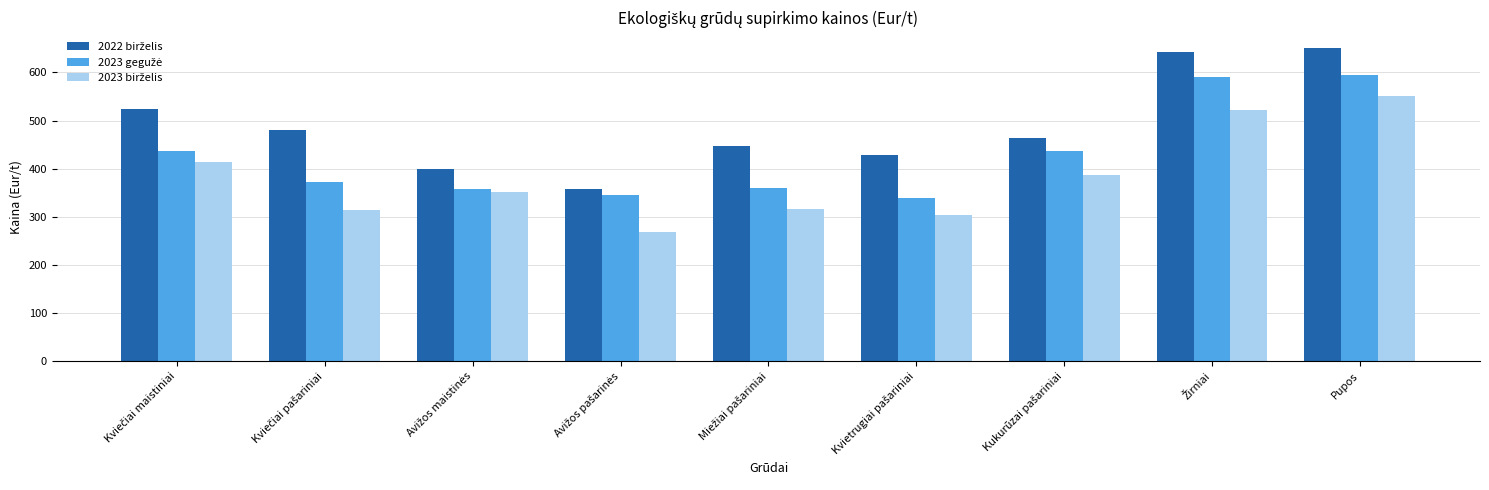

At which category is the sum across all series the highest?

Pupos